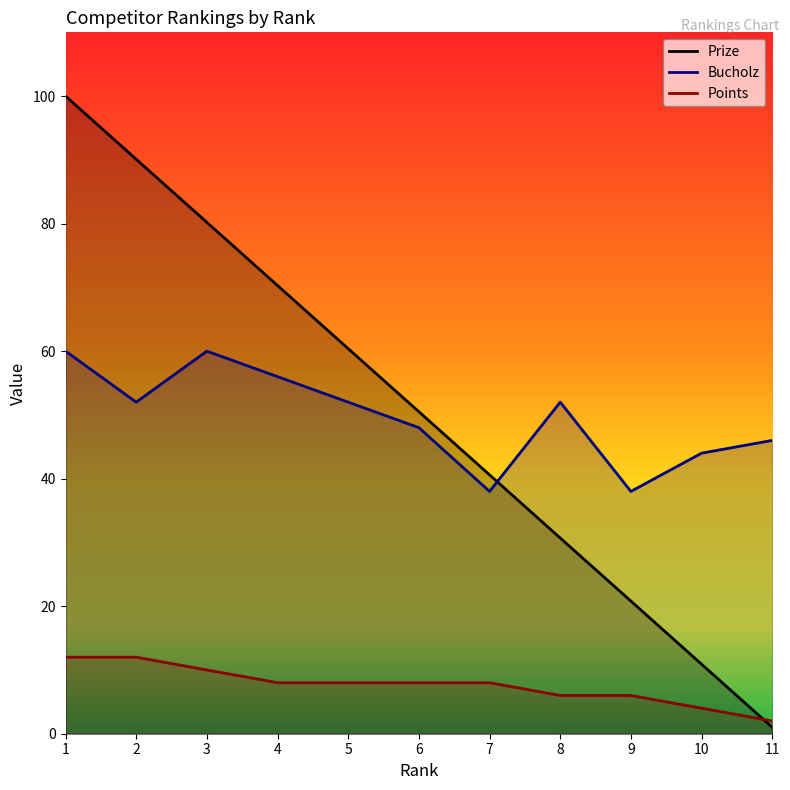

Which series has the largest total across all categories?

Prize